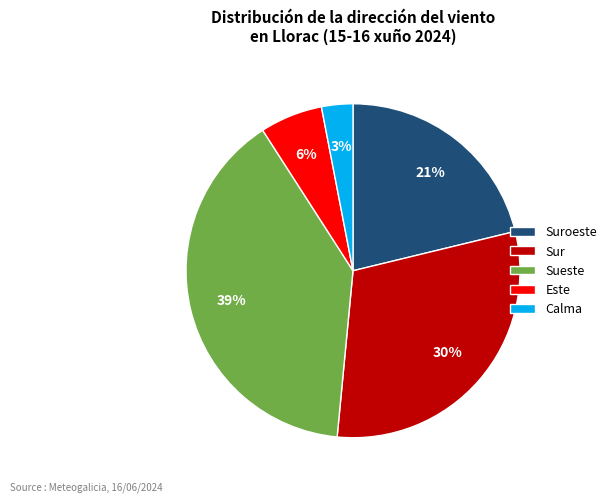

Is the sum of Este and Calma greater than half?

No